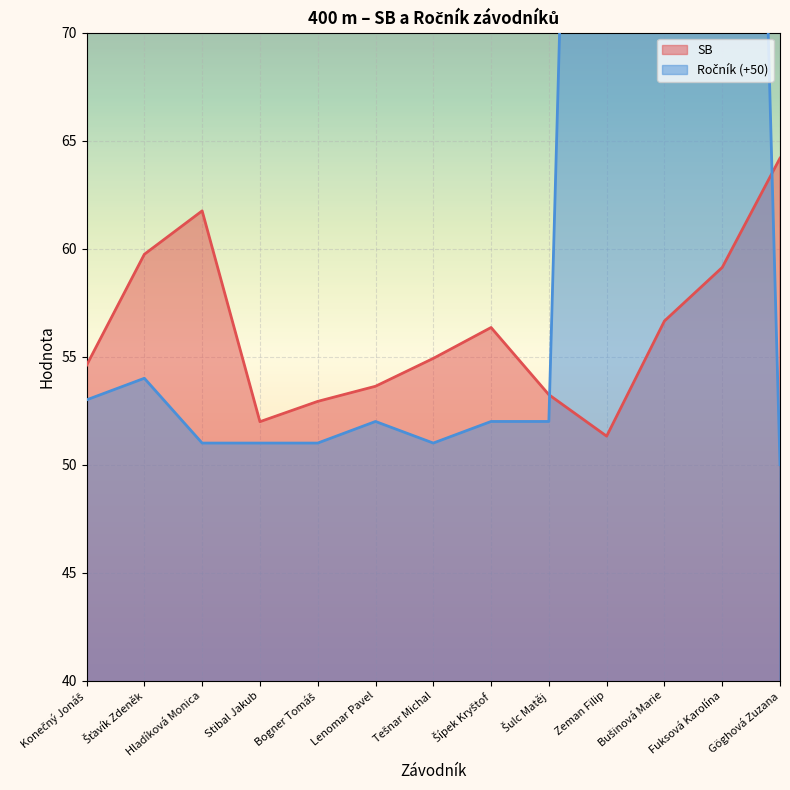

How many times do SB and Ročník cross each other?

2